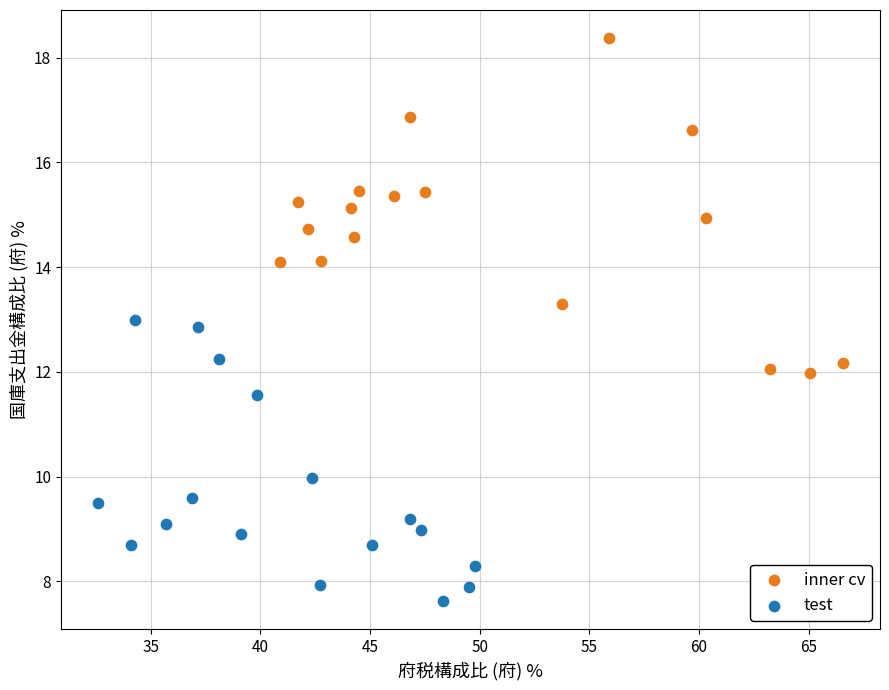

What are all the series names shown in the legend?

inner cv, test